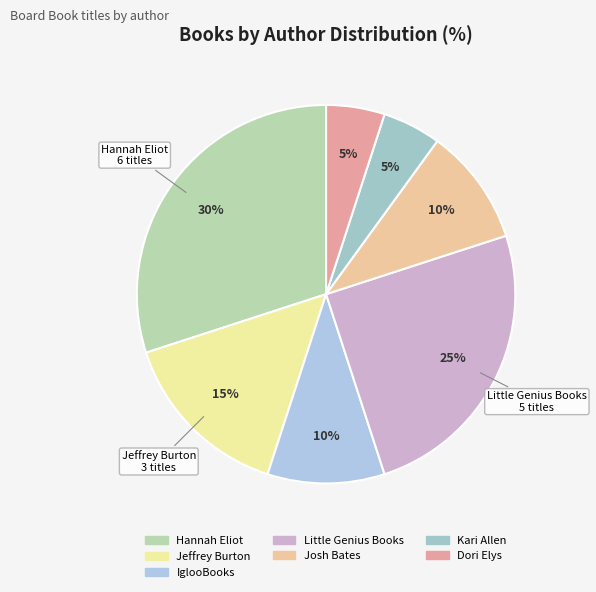

Count the number of slices in the pie.

7